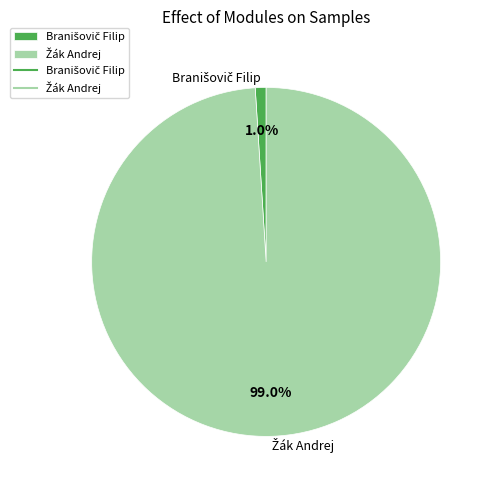

Does any single category account for the majority?

Yes